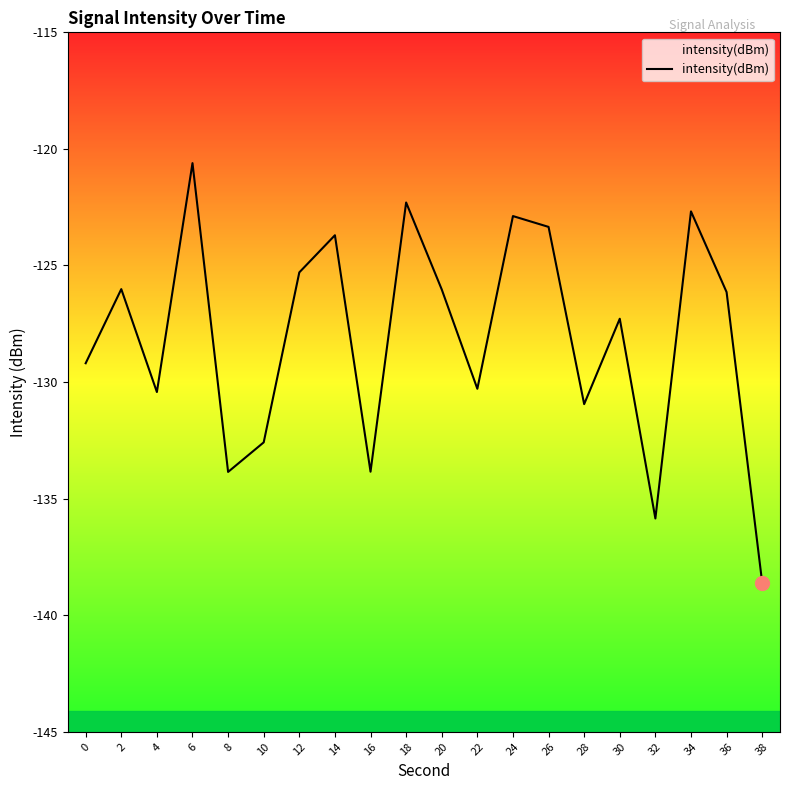

The value at 38 is -92.7. True or false?

False